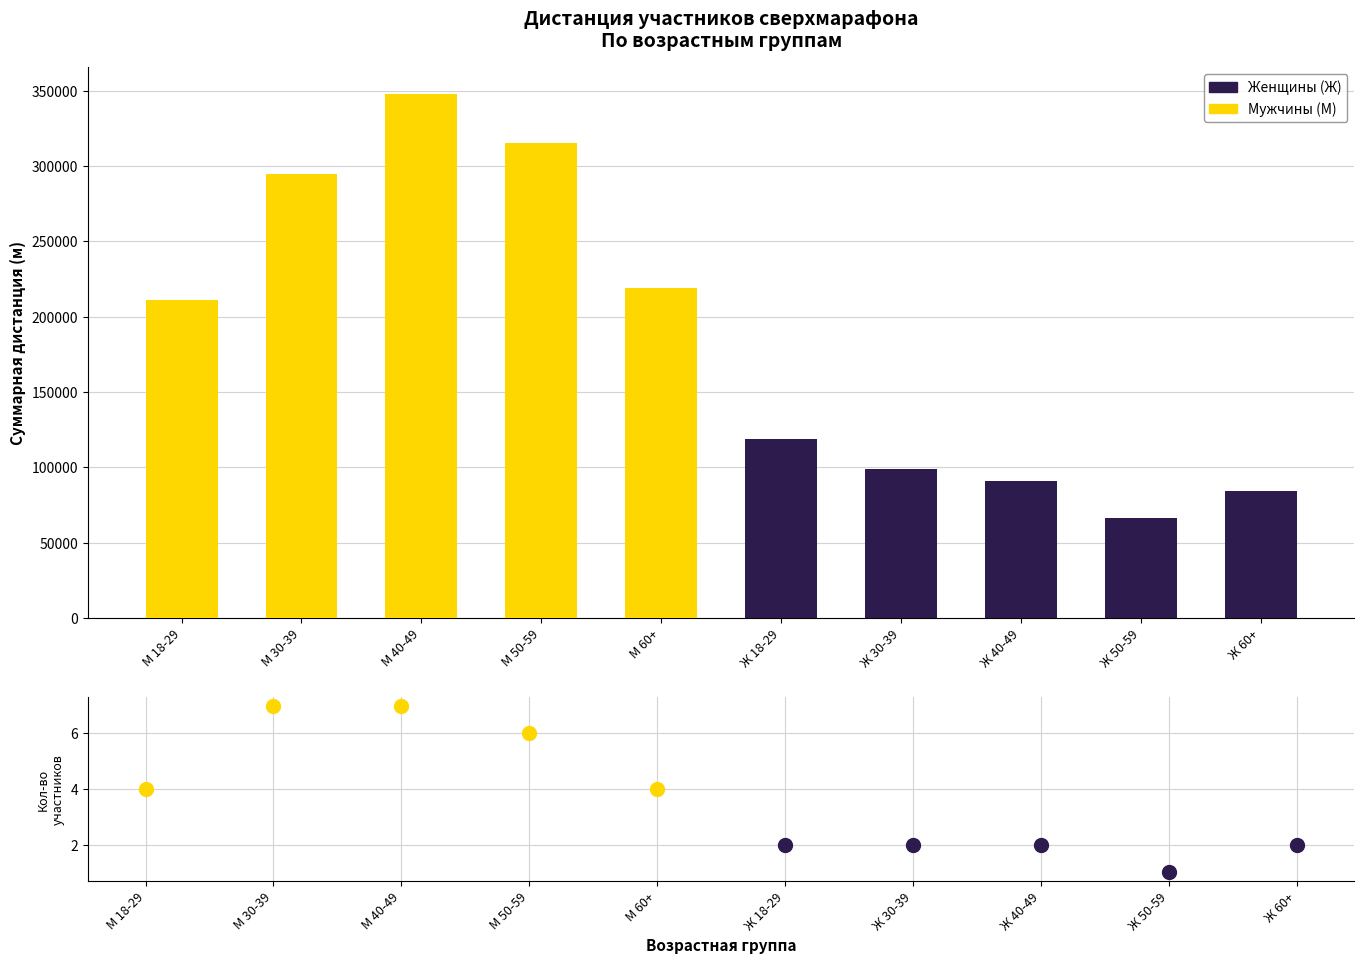

Which series has the largest total across all categories?

М (Мужчины)